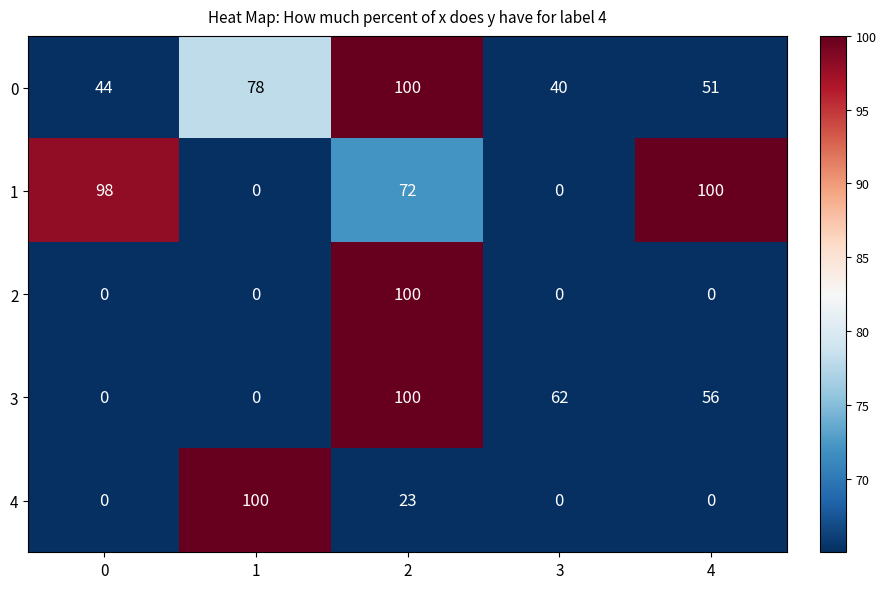

What is the sum of all 1 values?

270